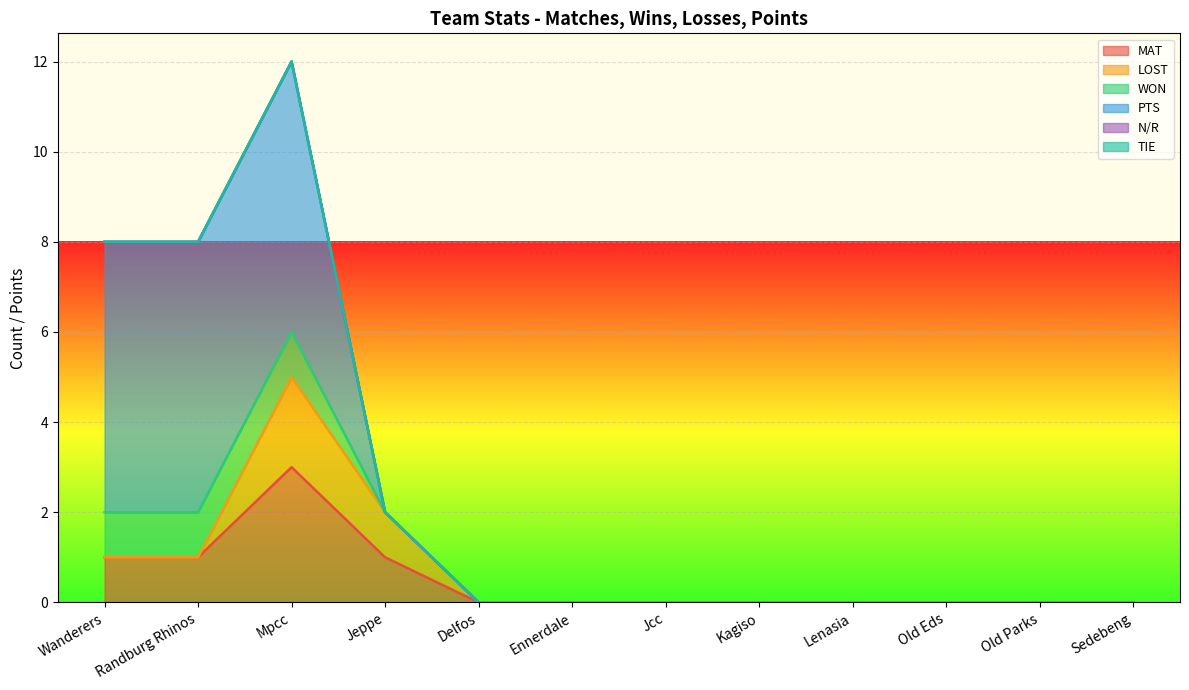

What are all the series names shown in the legend?

MAT, LOST, WON, PTS, N/R, TIE